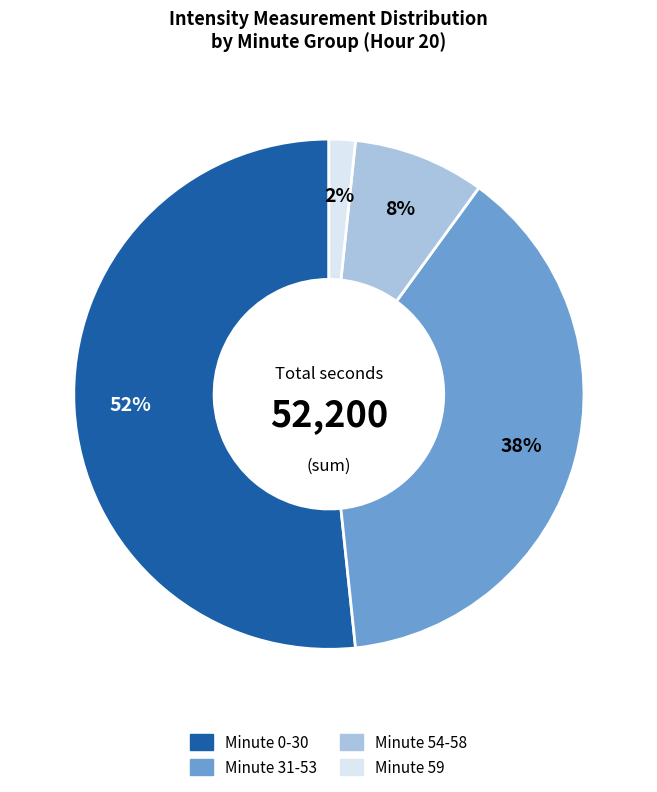

Is there a majority slice in this chart?

Yes